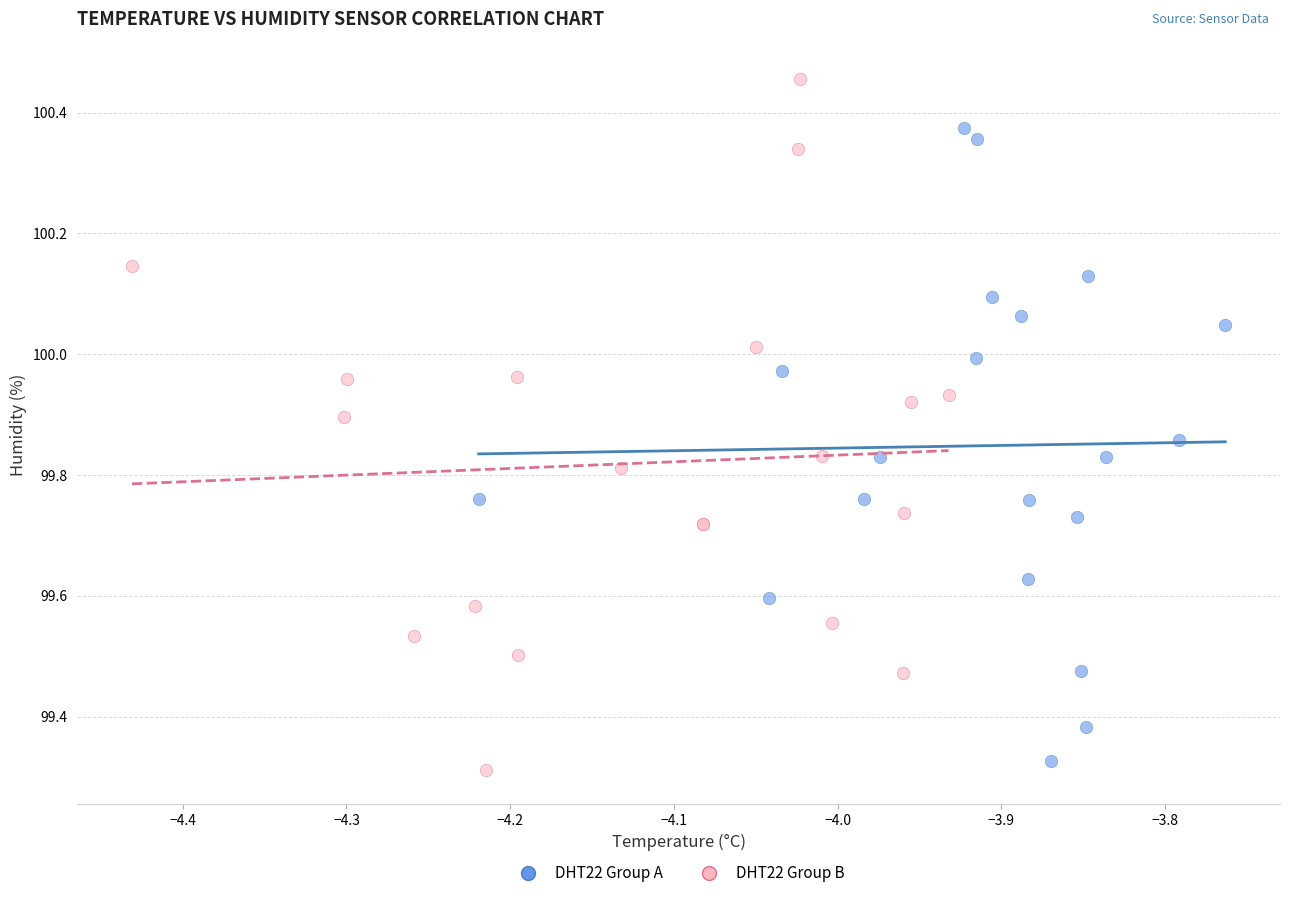

Which series contains the highest Y value?

DHT22 Group B